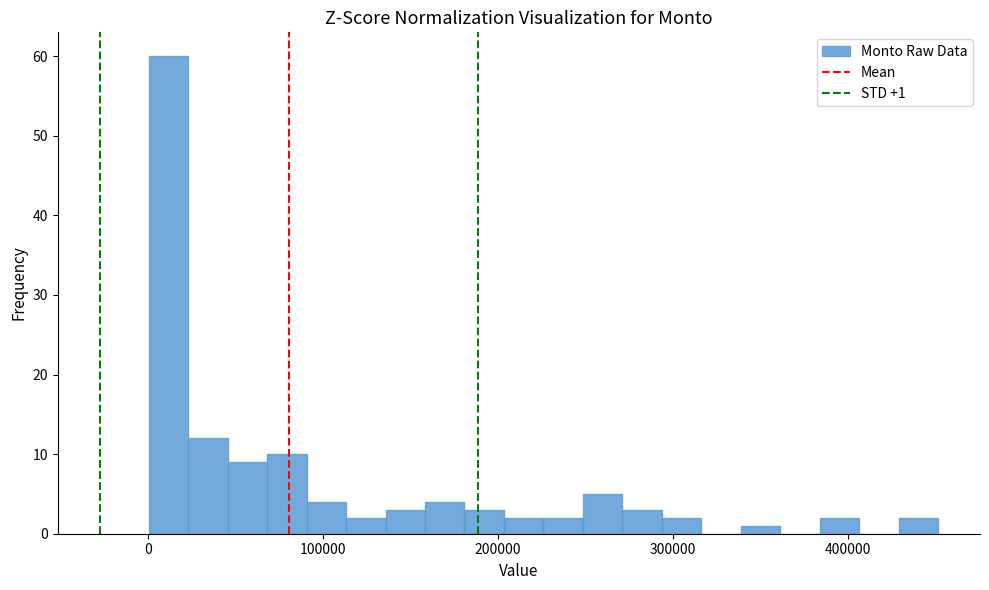

Read against the x-axis, roughly where is the centre of the tallest bar?

10000